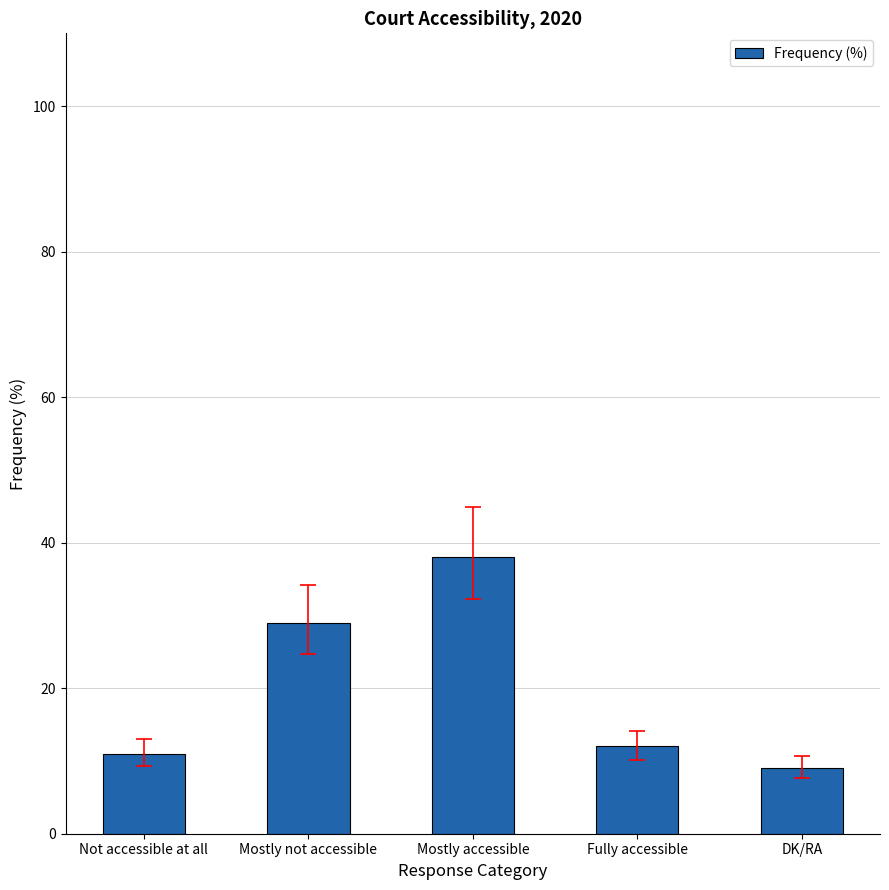

Approximately how many times larger is the value at Mostly accessible compared to Mostly not accessible?

1.3